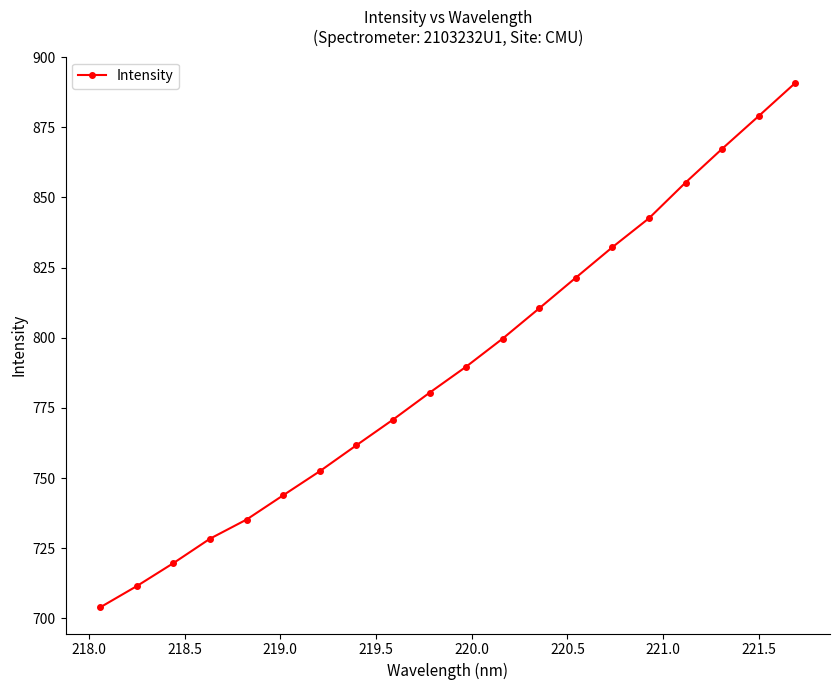

What is the value of the 17th point from the left?

855.3